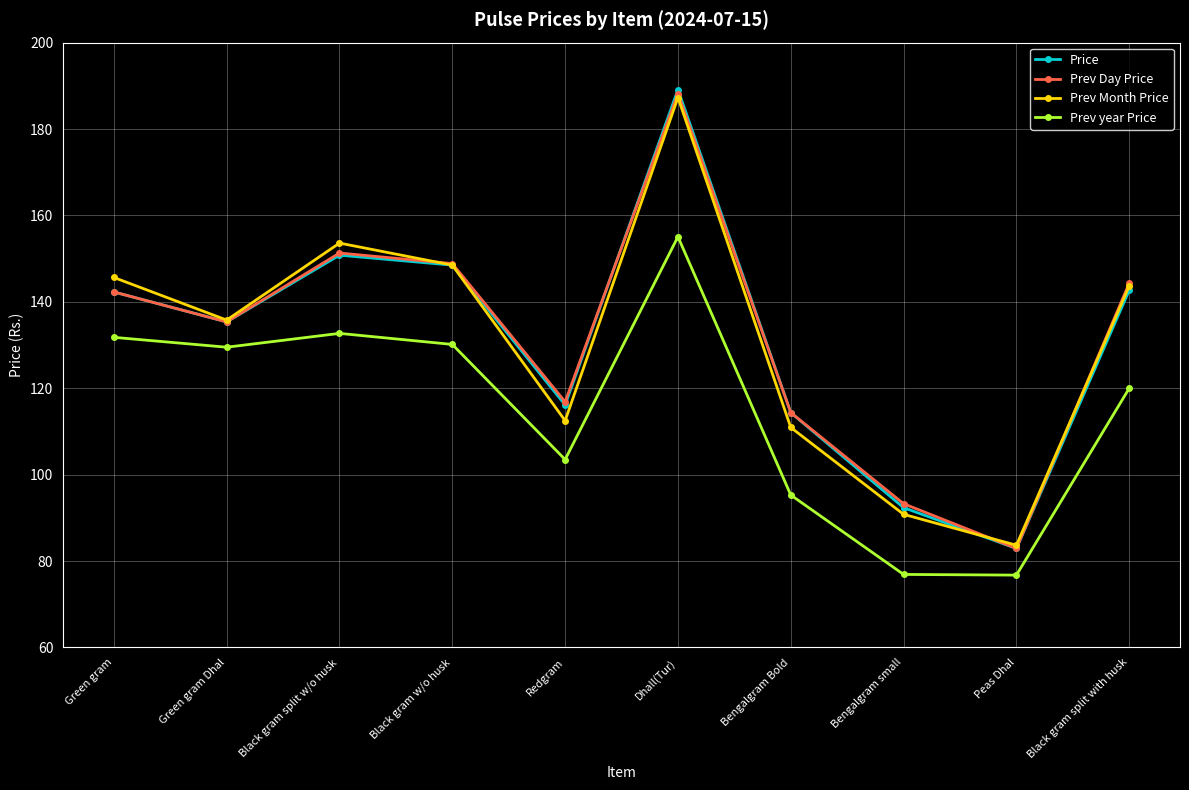

How many series are shown in this chart?

4